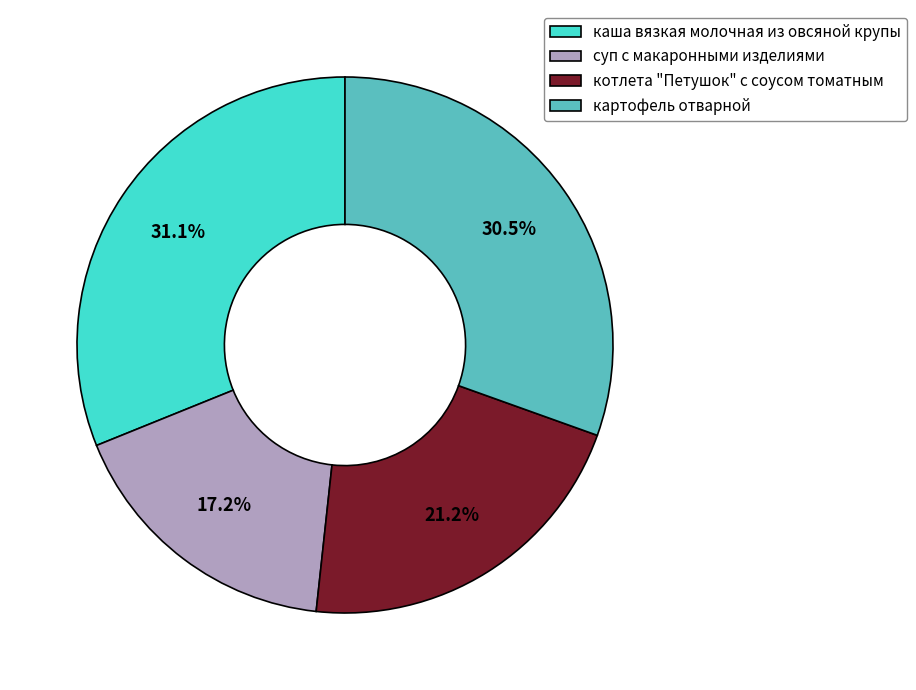

To the nearest percent, what is the difference between the суп с макаронными изделиями and картофель отварной slice percentages?

13%